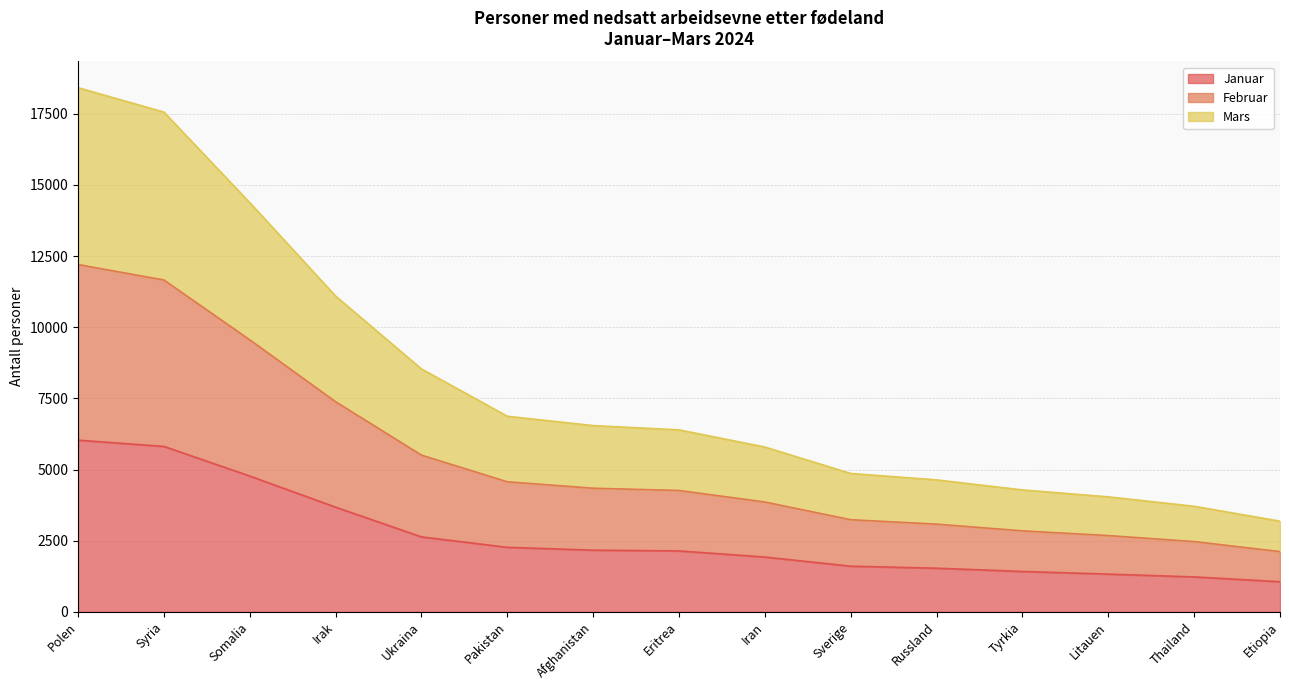

At which category is the sum across all series the highest?

Polen